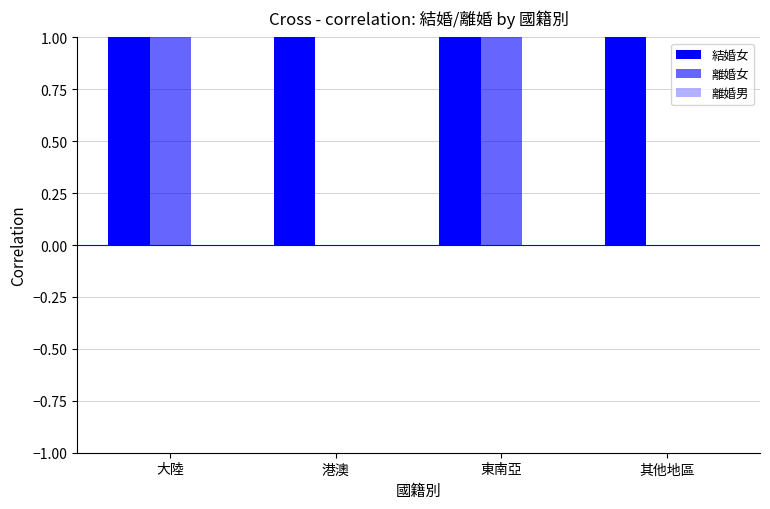

How many values in 離婚女 are above zero?

2